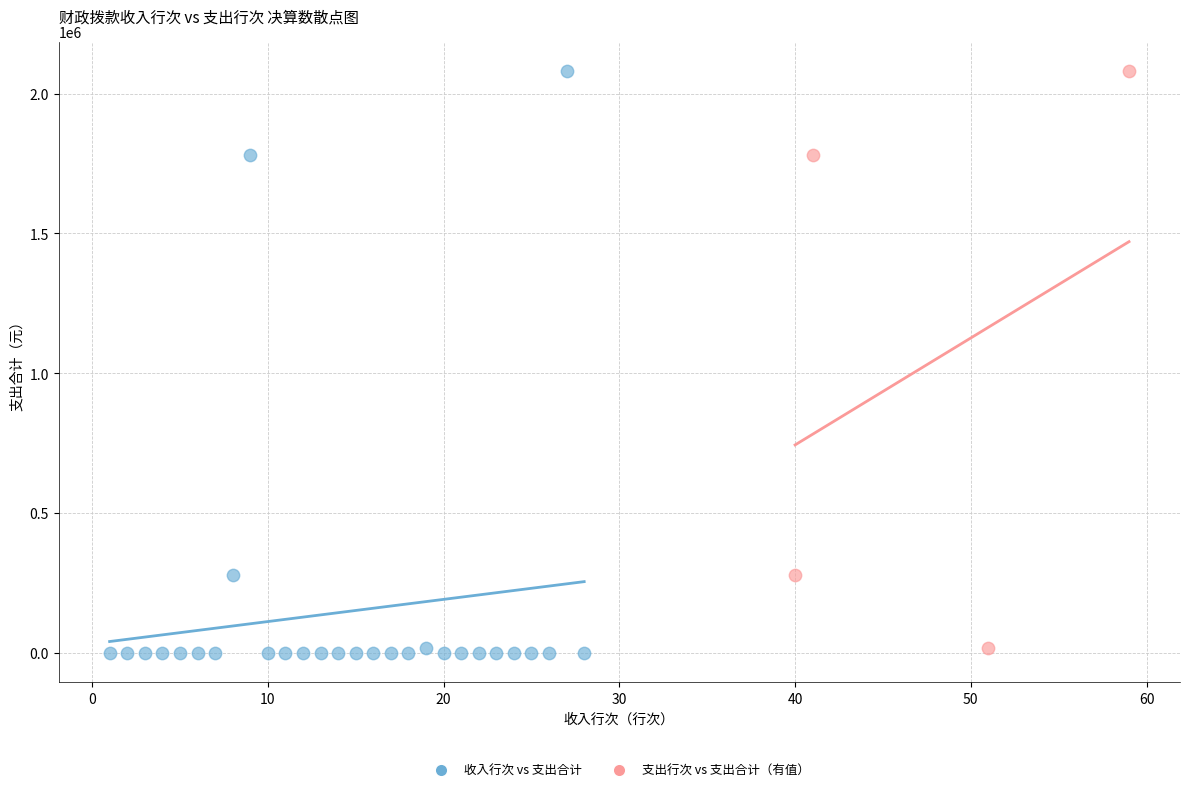

Which series has the largest Y range (max minus min)?

收入行次 vs 支出合计